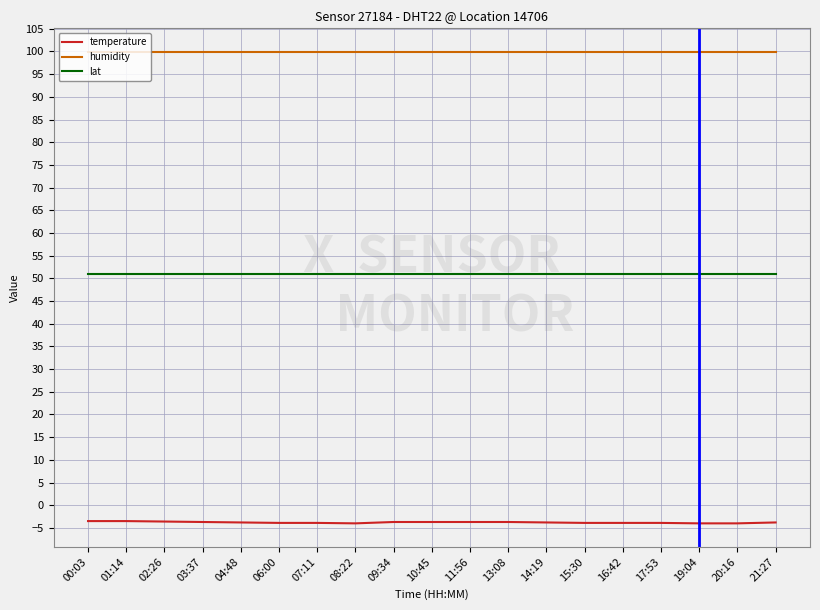

What is the greatest value displayed?

99.9